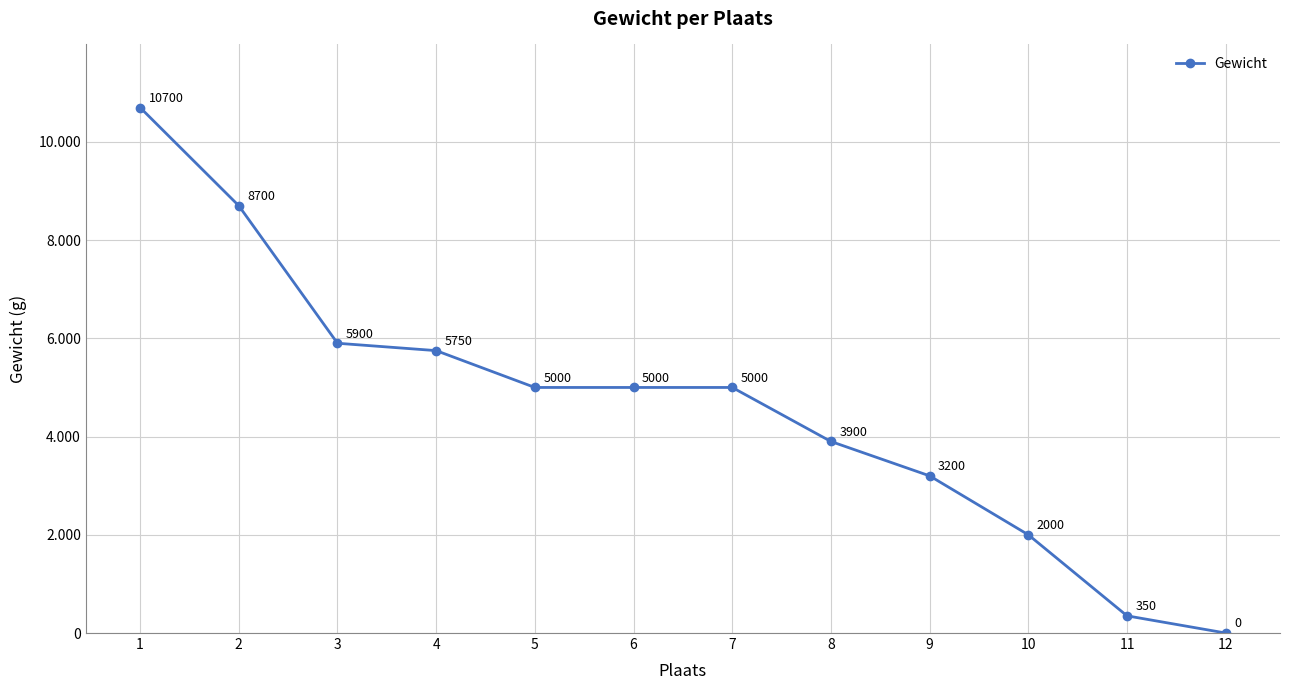

Is this an area chart (filled region under the line)?

No